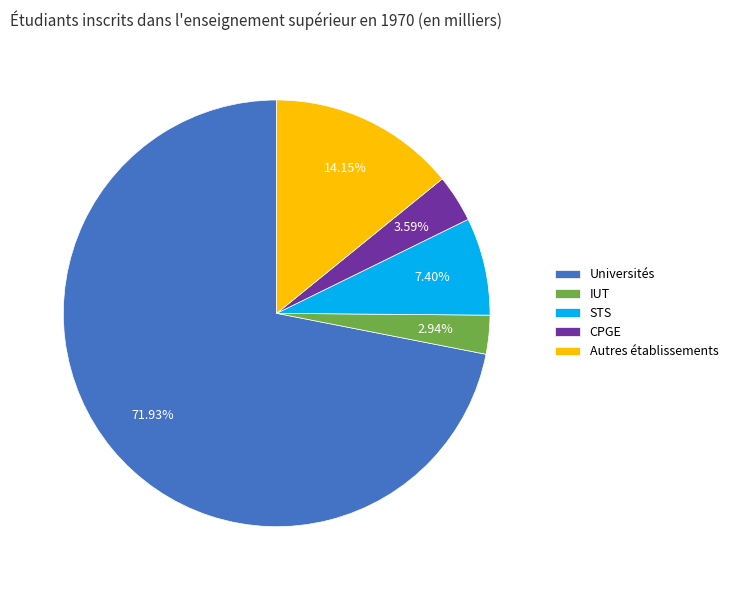

To the nearest percent, what is the difference between the STS and Universités slice percentages?

65%